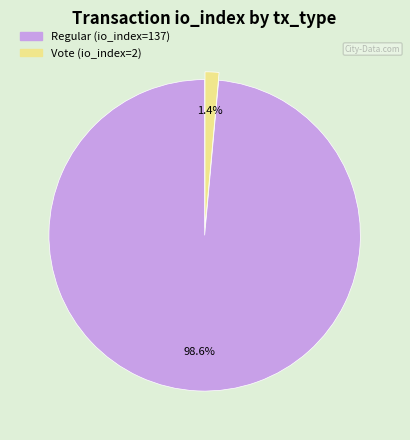

Is Vote (io_index=2) the majority of the pie?

No